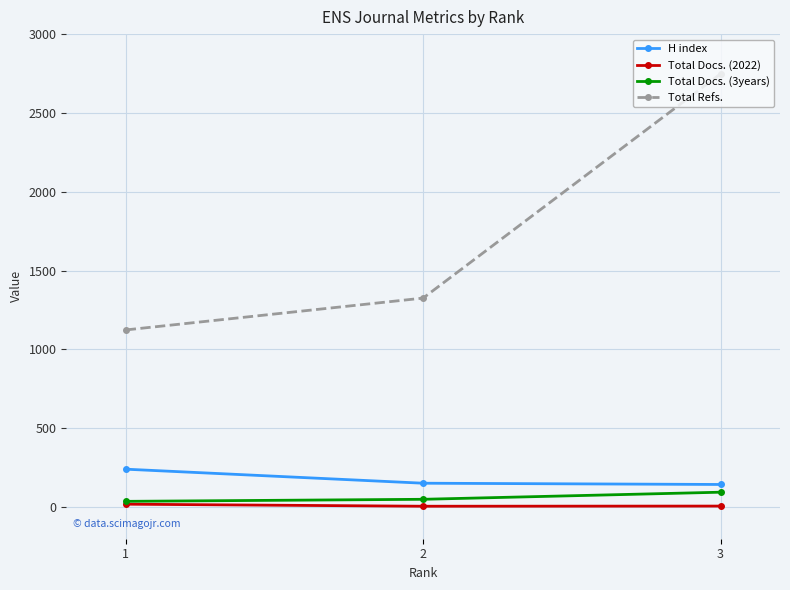

Which series has the largest range (max minus min)?

Total Refs.